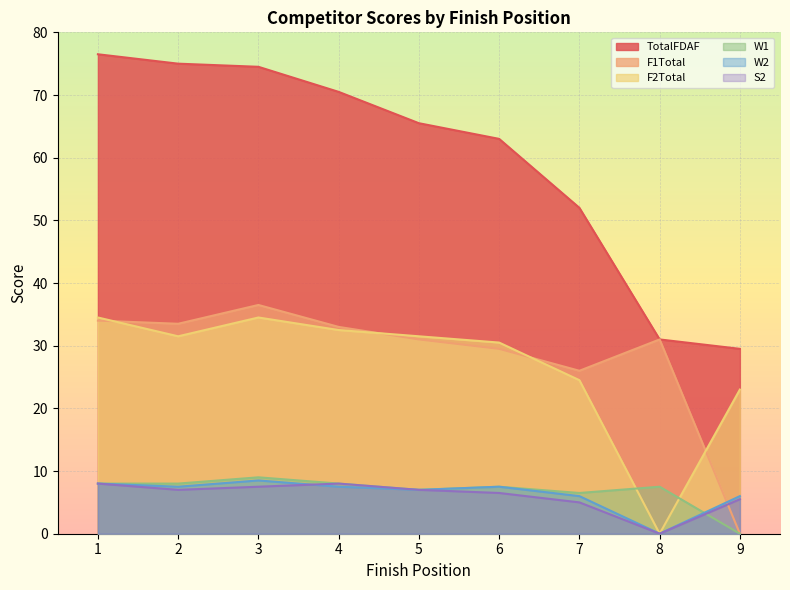

Which series has the largest total across all categories?

TotalFDAF